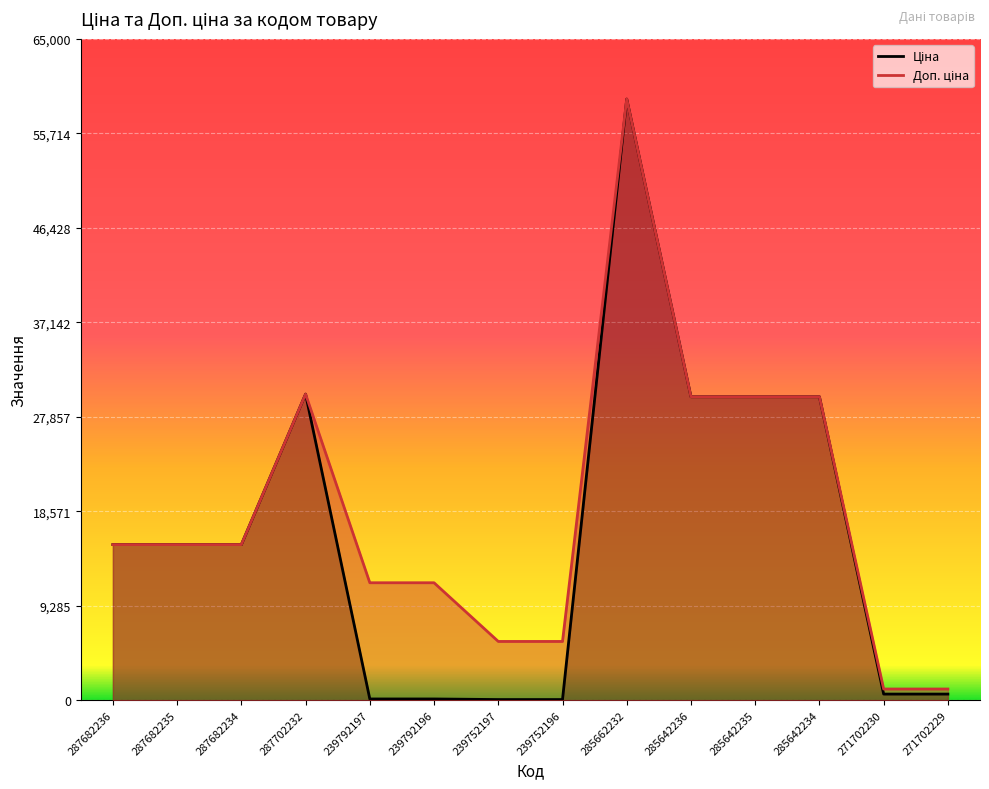

True or false: Доп. ціна and Ціна intersect in this chart.

False